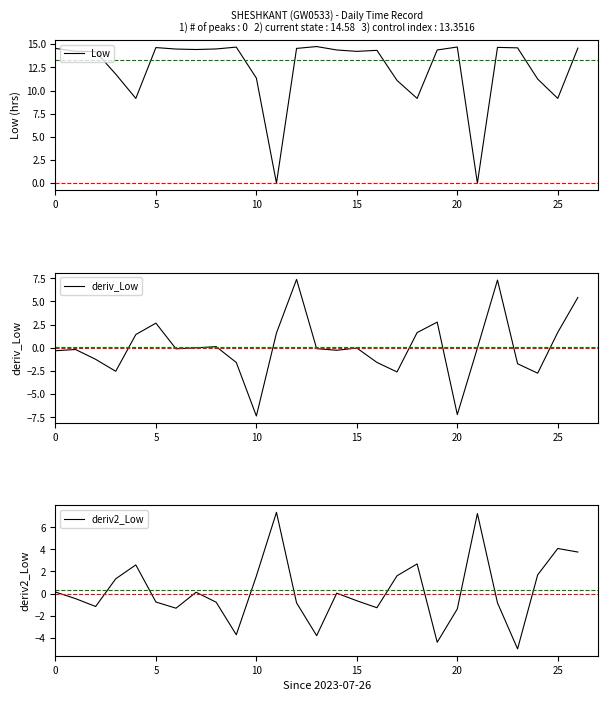

True or false: deriv2_Low has more than 1 interior local peaks.

True